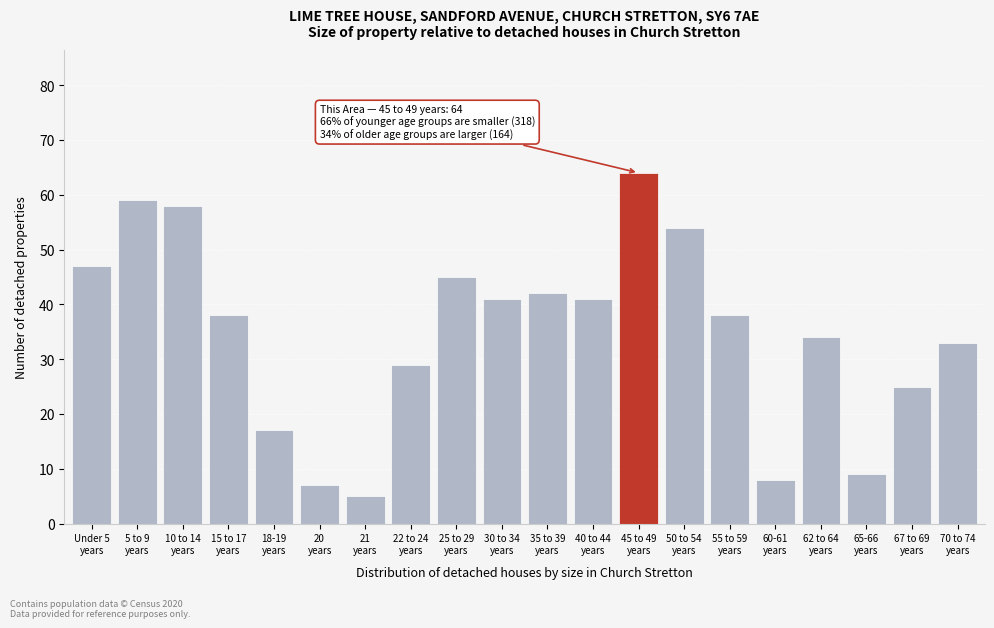

Reading left to right, extract all data points from this chart.

47	59	58	38	17	7	5	29	45	41	42	41	64	54	38	8	34	9	25	33